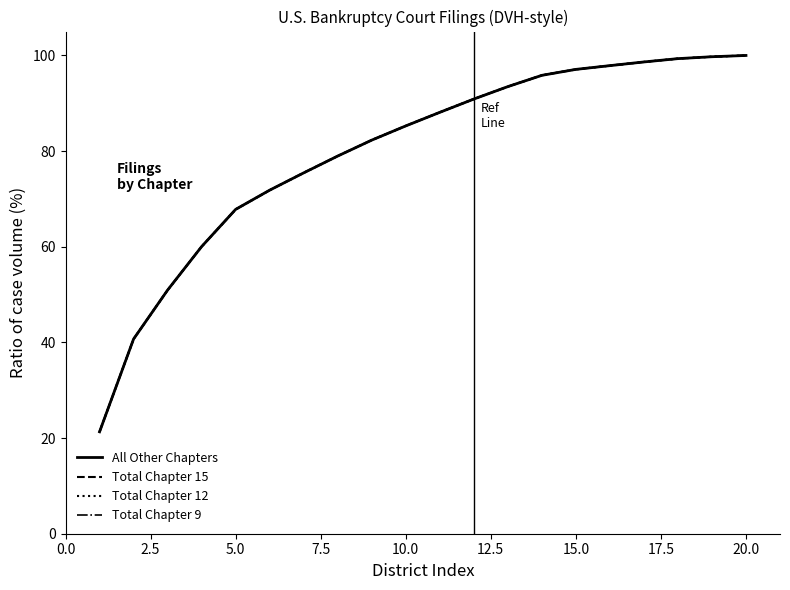

Which series has the widest spread of values?

Total Chapter 15